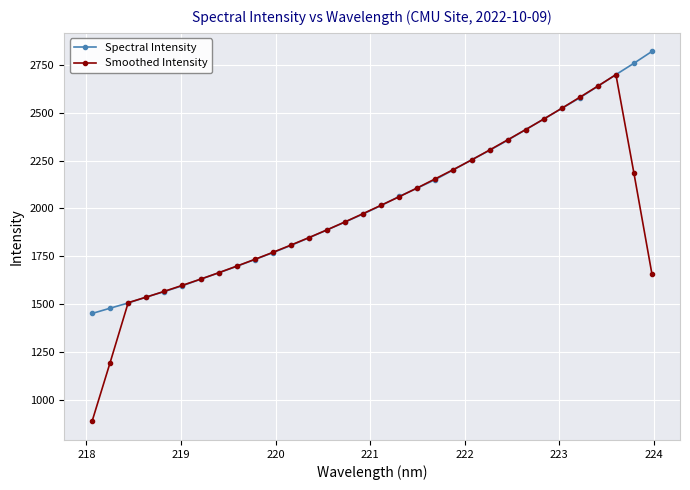

List the series in order of their overall mean, lowest first.

Smoothed Intensity, Spectral Intensity